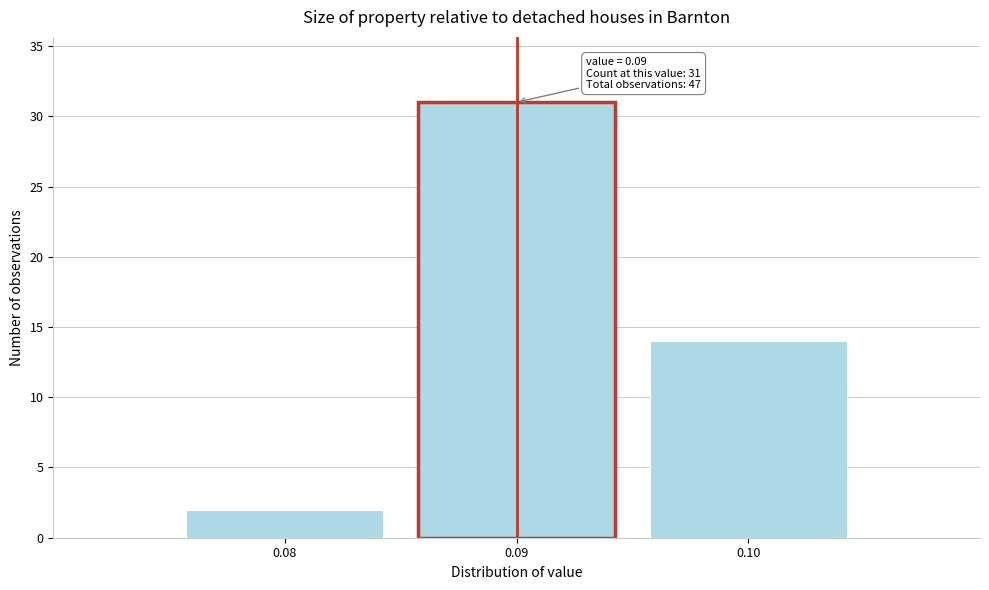

Which range on the x-axis has the tallest bar?

0.085 to 0.095